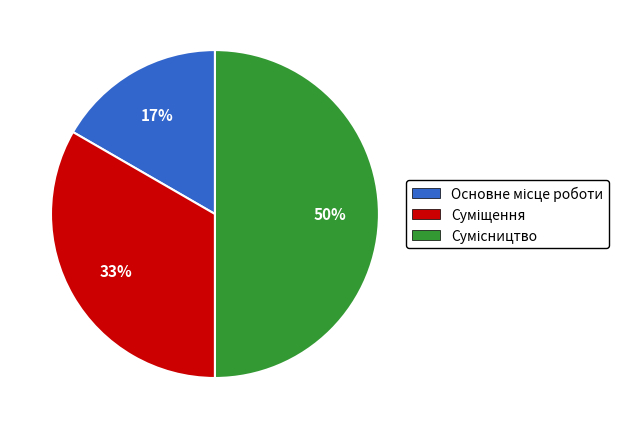

To the nearest percent, what is the average slice percentage?

33%